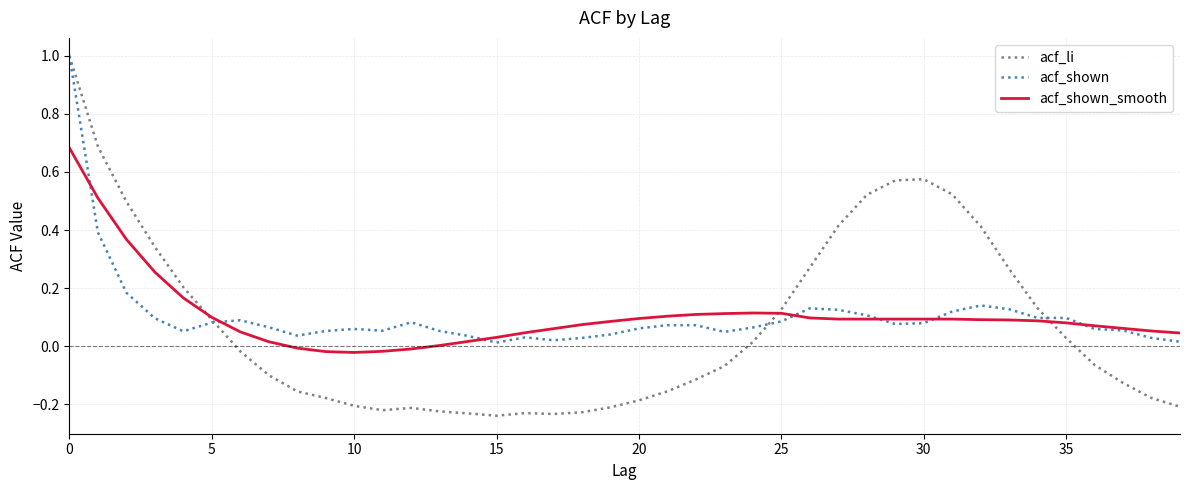

Which series has the largest range (max minus min)?

acf_li